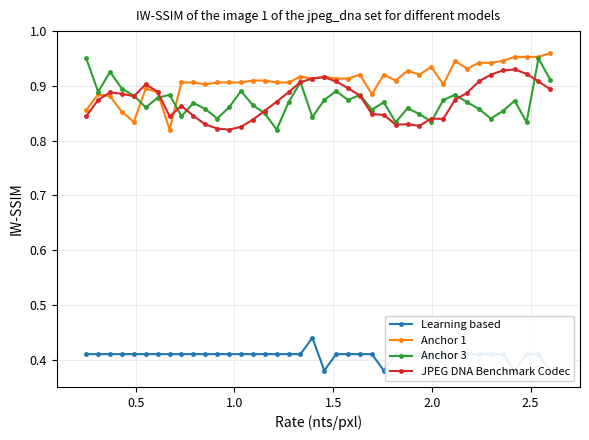

List the series in order of their peak value, highest first.

Anchor 1, Anchor 3, JPEG DNA Benchmark Codec, Learning based